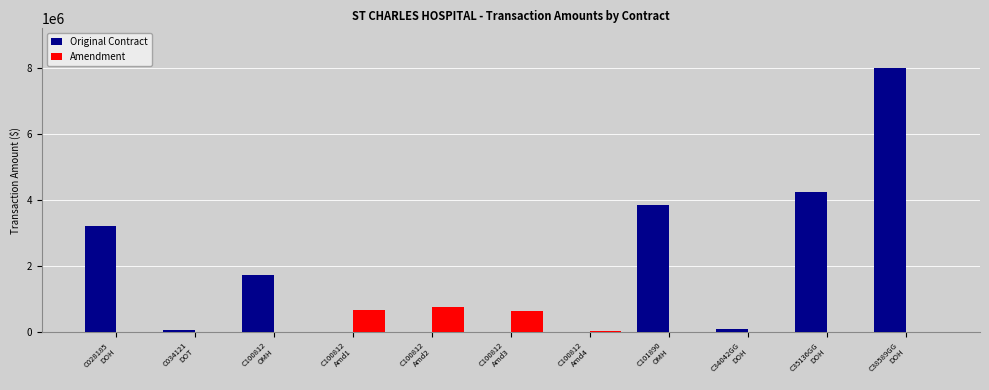

What is the maximum value for Amendment?

770700